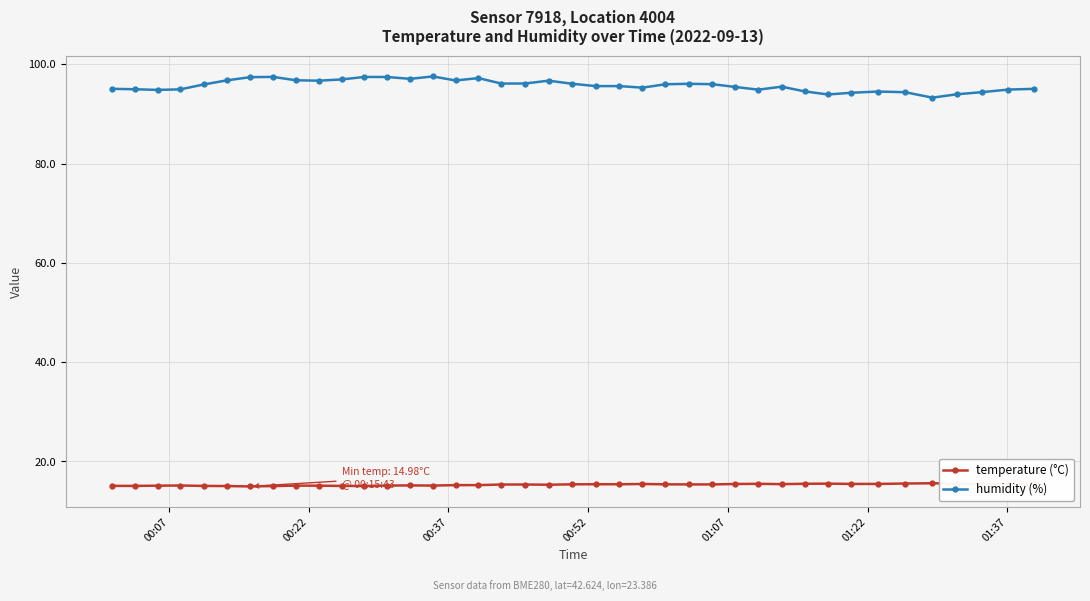

How many distinct data groups are displayed?

2